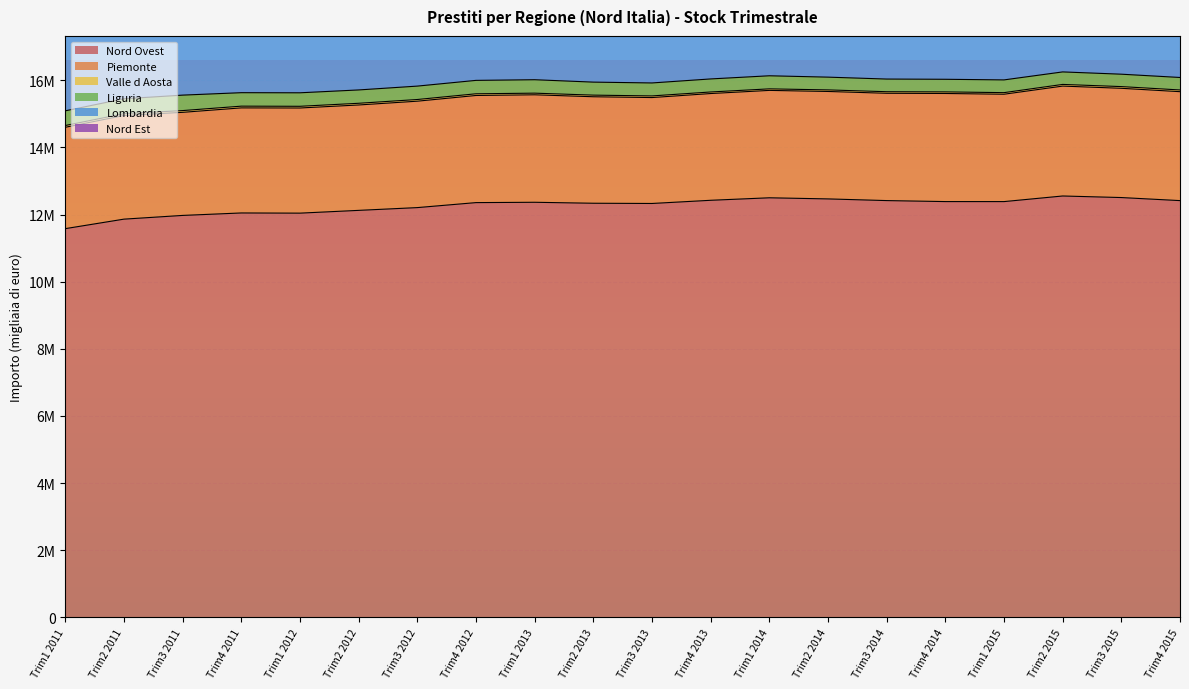

True or false: Piemonte and Lombardia cross at least once.

False